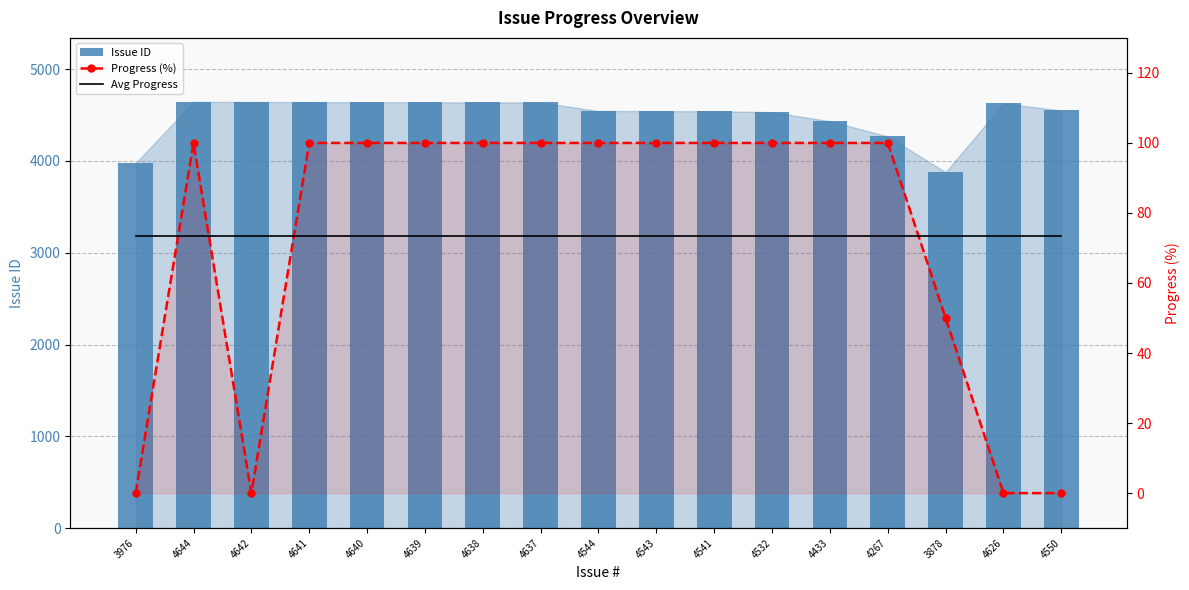

What is the difference between the maximum and second lowest values in the Issue ID series?

668.0